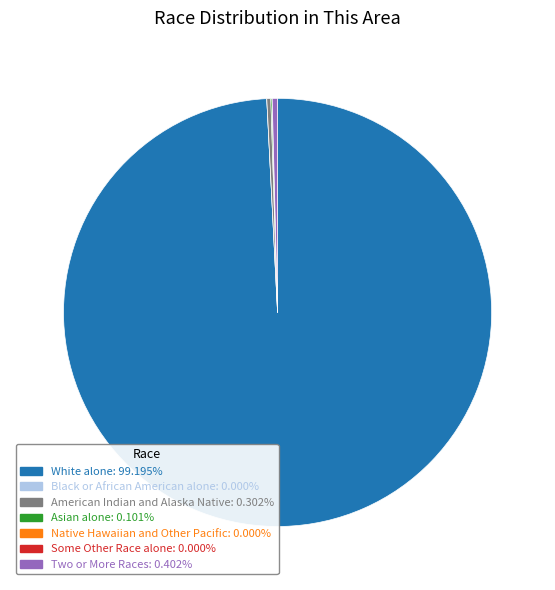

Which slice is the largest?

White alone